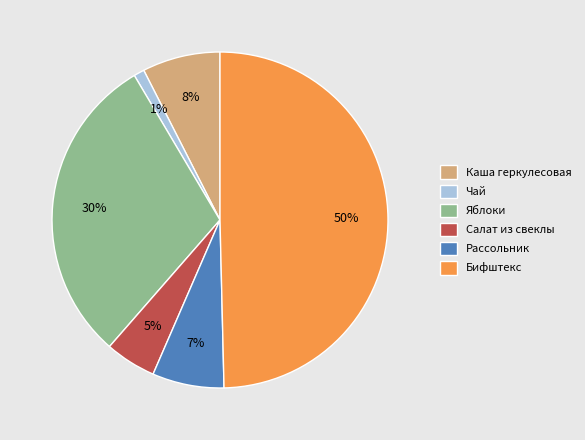

To the nearest percent, what portion does Яблоки represent?

30%